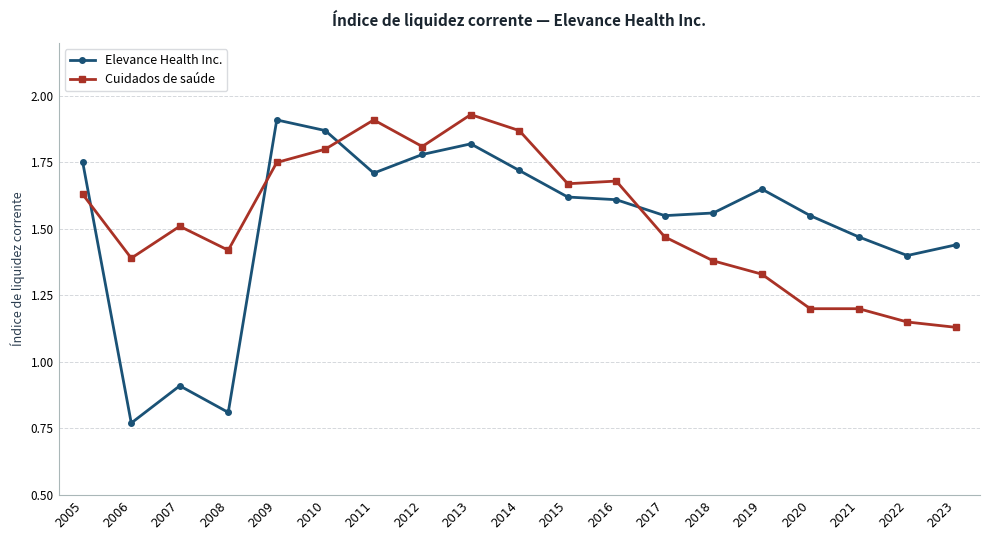

How many categories are shown in the chart?

19